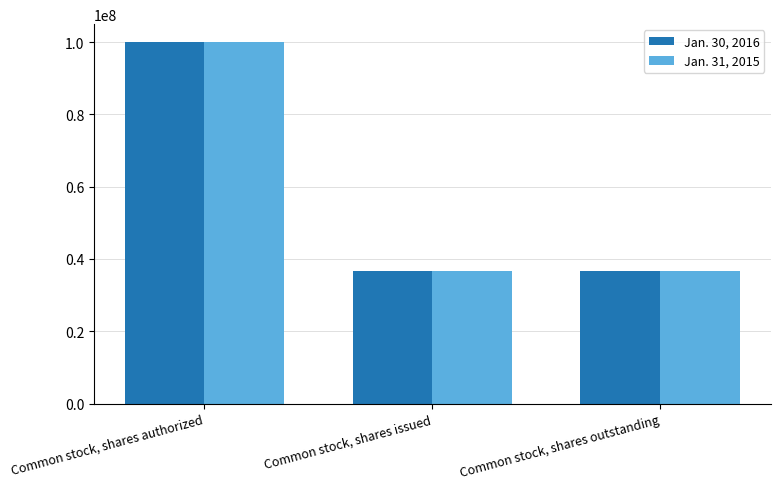

How many Jan. 30, 2016 values are between 36779417 and 100000000?

3